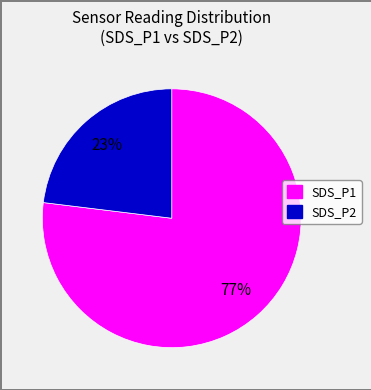

Count the number of slices in the pie.

2